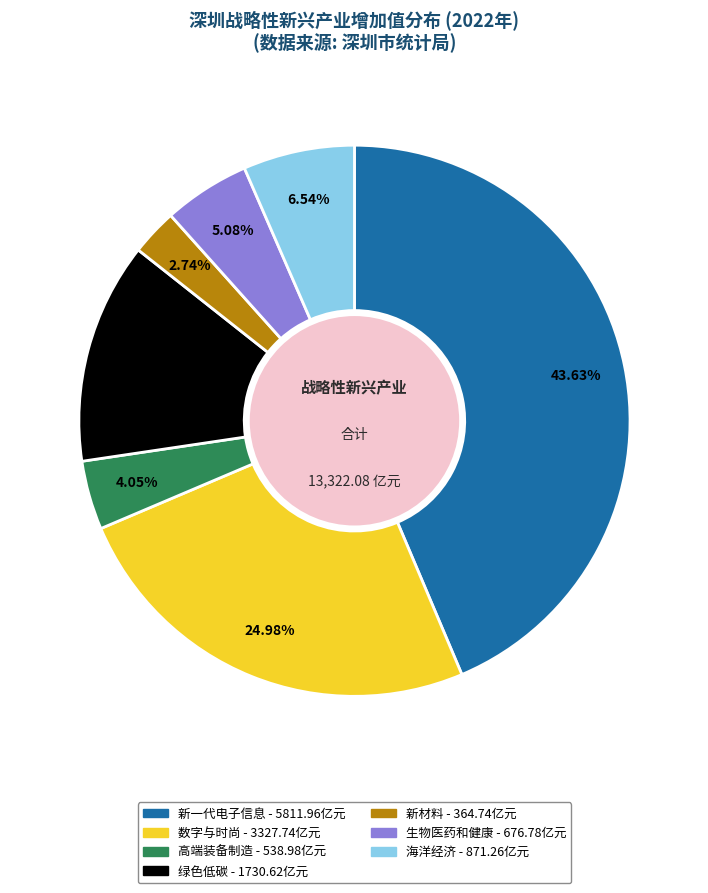

Is the sum of 新材料 and 海洋经济 greater than half?

No